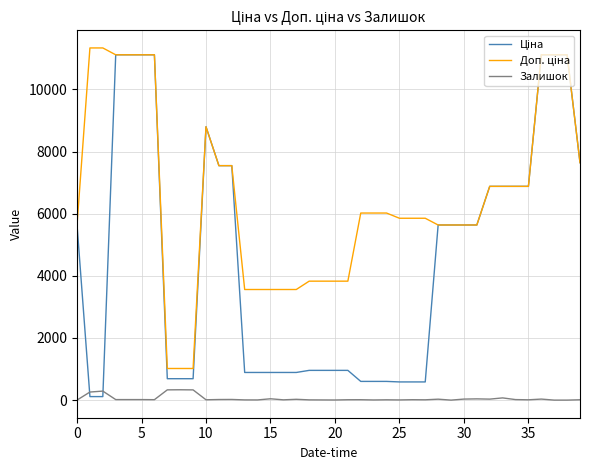

What is the greatest value displayed?

11334.0